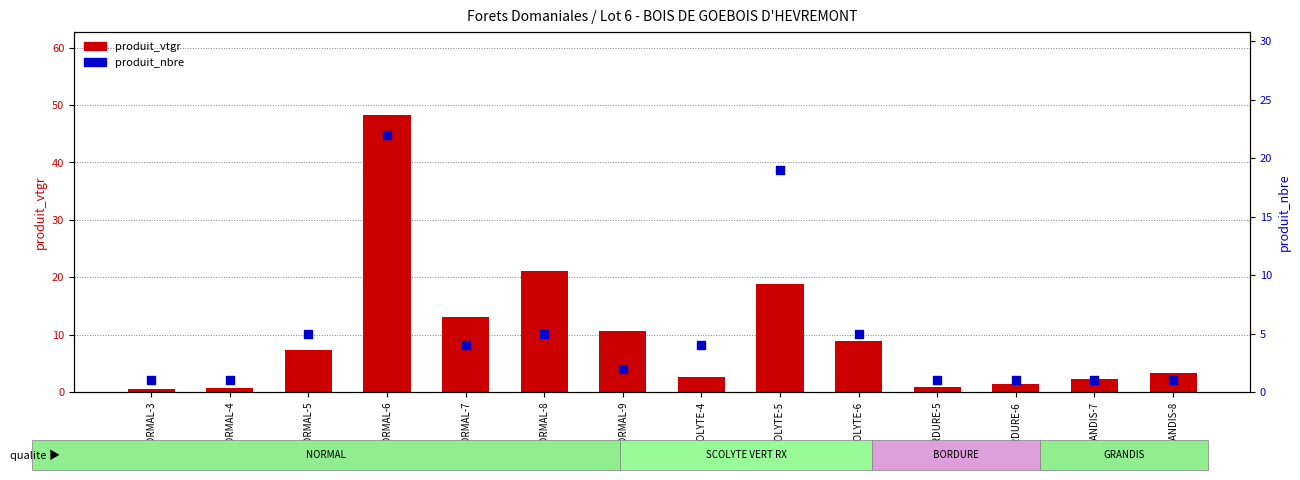

Is the value of produit_vtgr at BORDURE-6 greater than the value of produit_nbre at NORMAL-9?

No